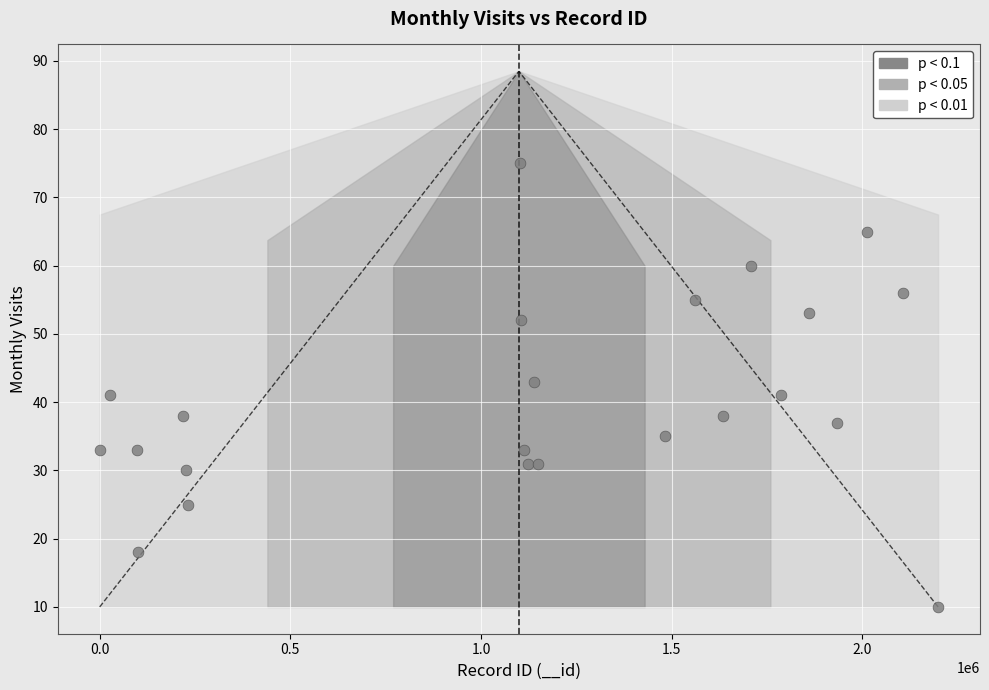

What is the range of X values (max minus min)?

2197994